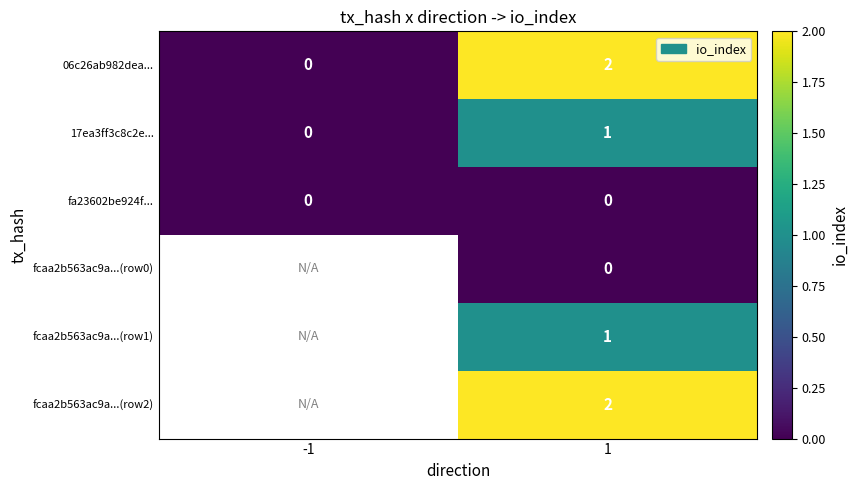

Is the value of fcaa2b563ac9a...(row2) at 1 greater than the value of fa23602be924f... at 1?

Yes